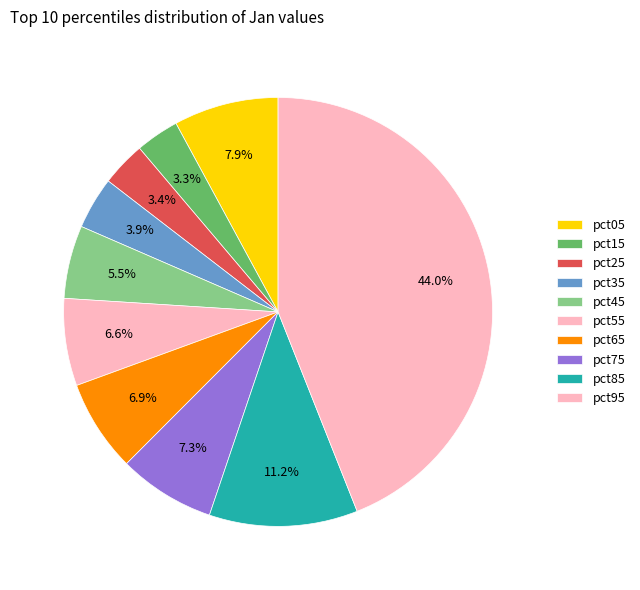

How many slices are in this pie chart?

10